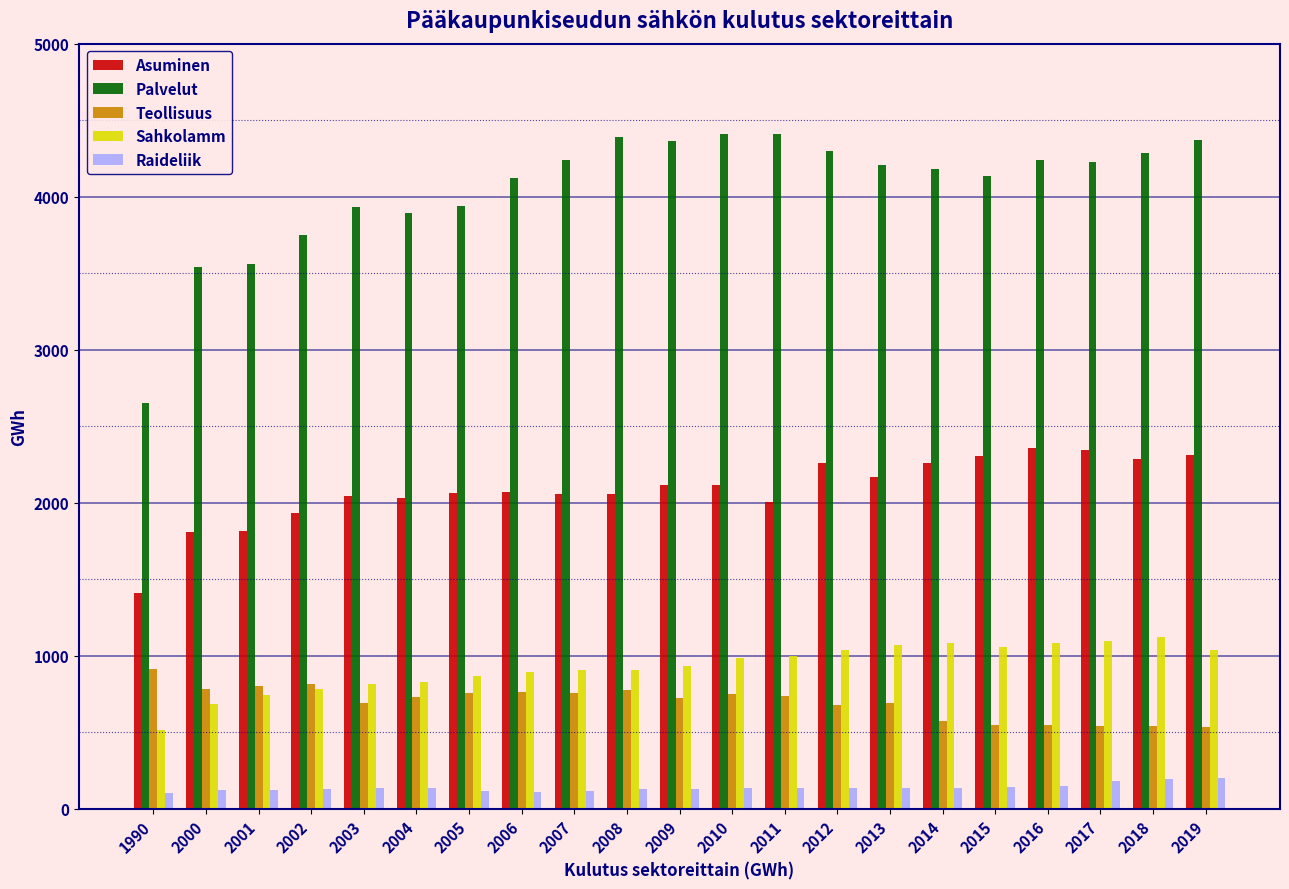

What is the minimum value shown in the chart?

106.3